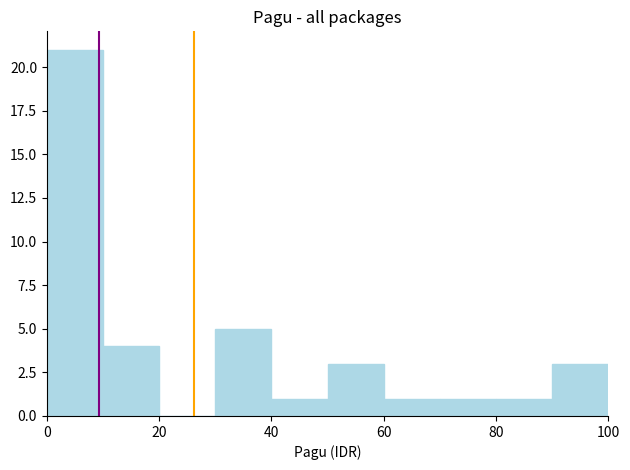

Reading left to right, list every bar in this chart as the range it spans on the x-axis followed by its height. The values are not printed on the chart, so give them approximately, as read against the axis.

0 to 10: 21
10 to 20: 4
20 to 30: 0
30 to 40: 5
40 to 50: 1
50 to 60: 3
60 to 70: 1
70 to 80: 1
80 to 90: 1
90 to 100: 3